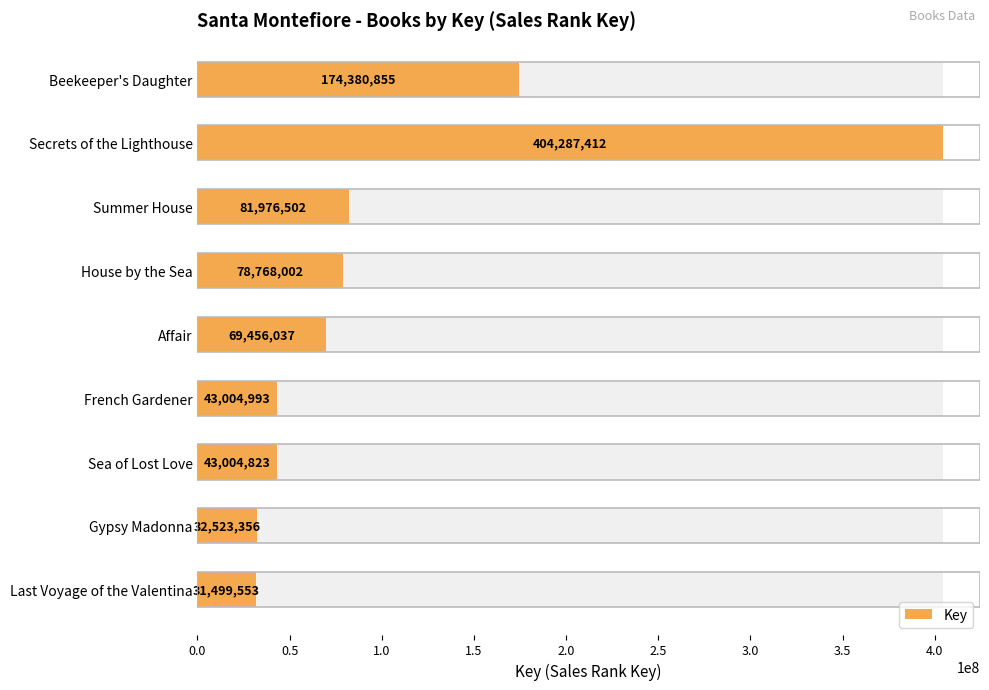

What is the average value?

106544615